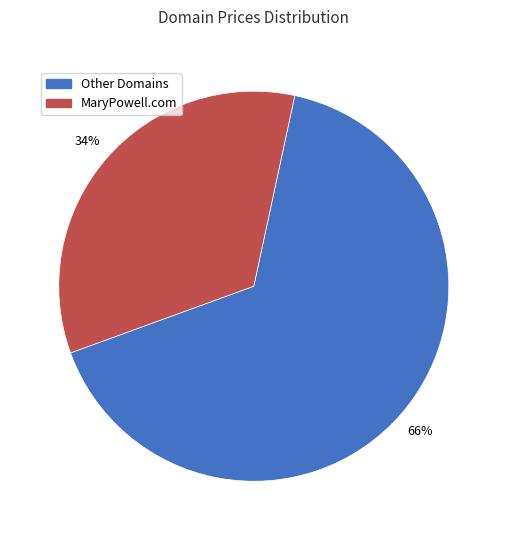

To the nearest percent, what is the difference between the largest and smallest slice percentages?

32%